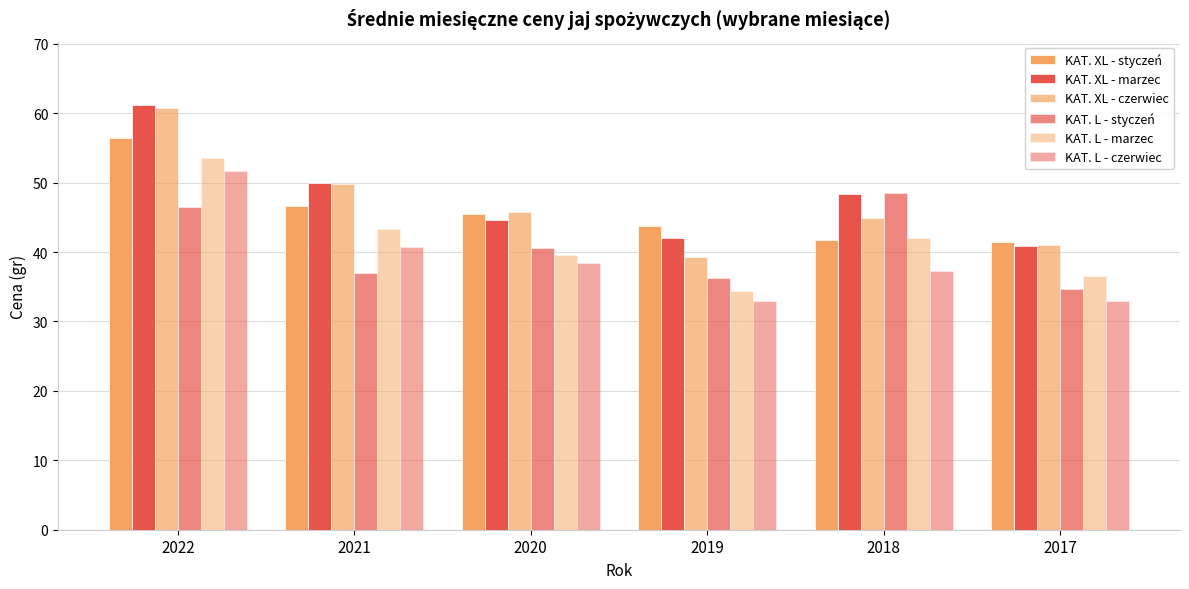

Is it true that KAT. XL - styczeń equals 56.4 at 2022?

True